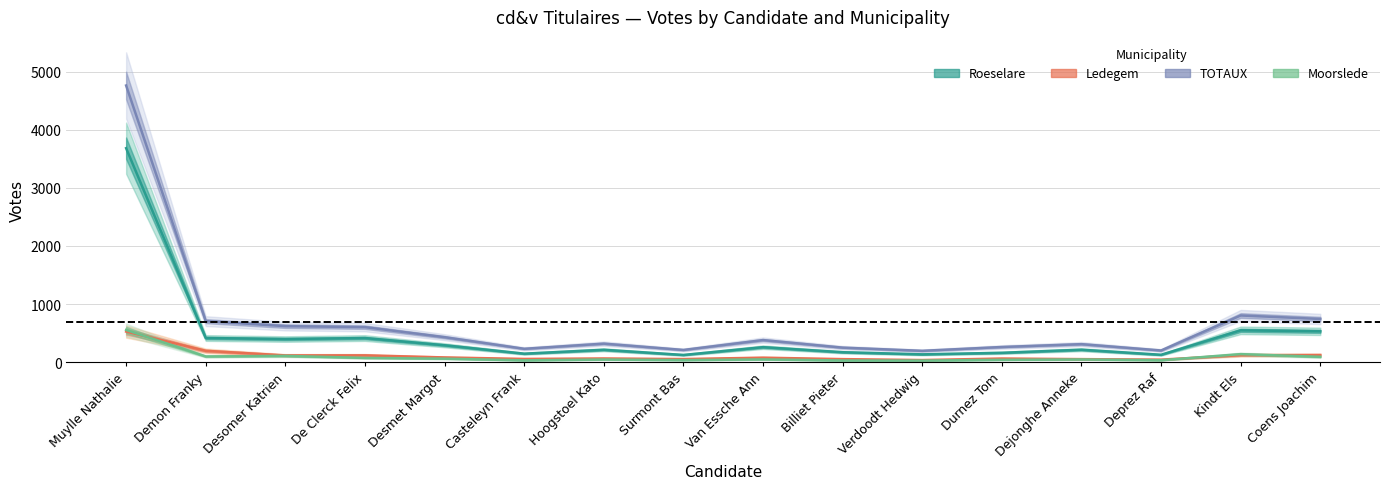

In Roeselare, how many points are higher than both neighbors (excluding endpoints)?

5